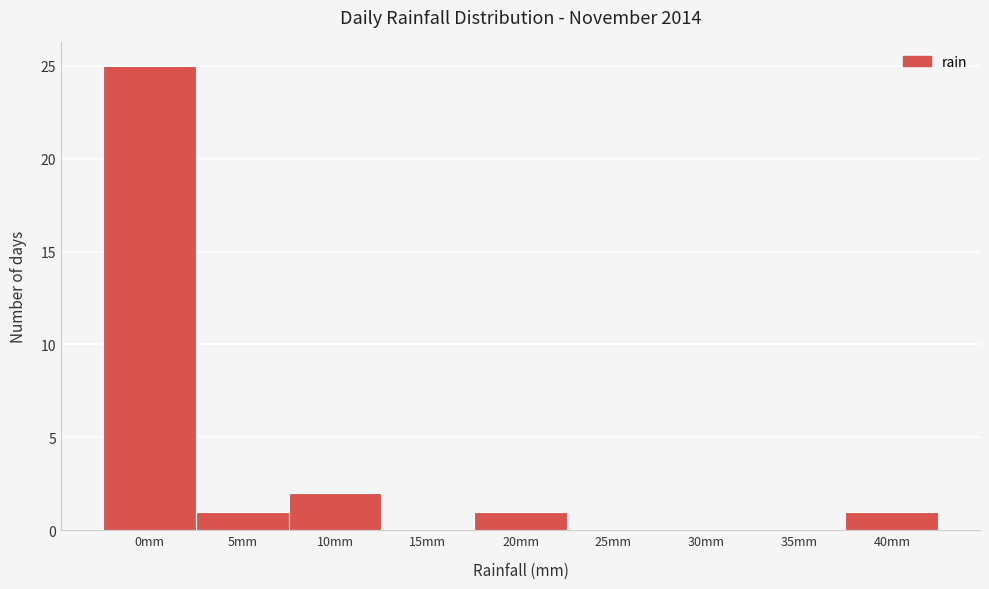

Reading left to right, transcribe all the data shown in this chart.

0mm=25	5mm=1	10mm=2	15mm=0	20mm=1	25mm=0	30mm=0	35mm=0	40mm=1